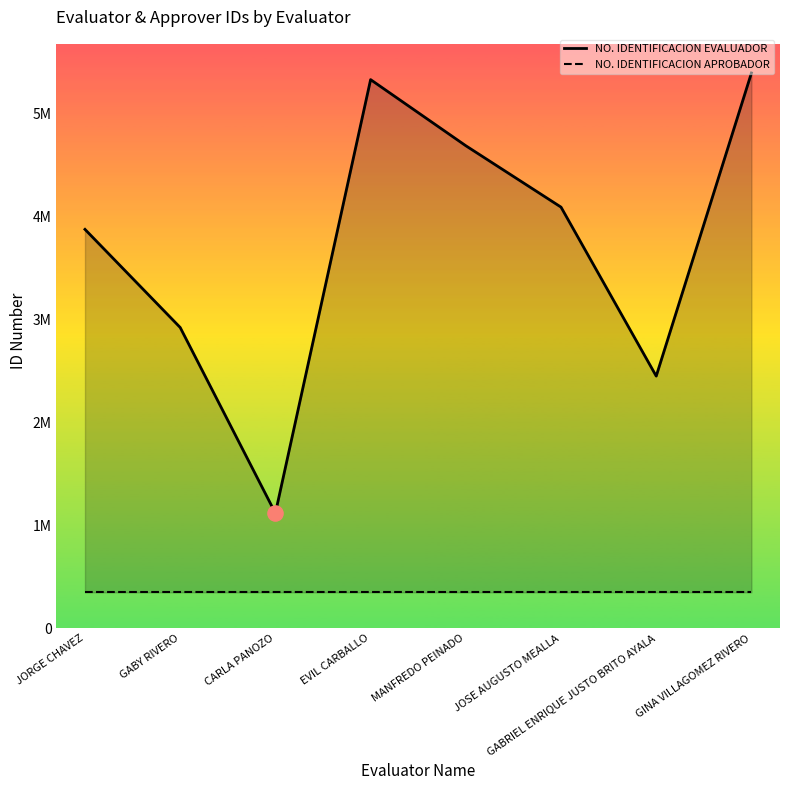

At how many categories does at least one series exceed 1450364?

7